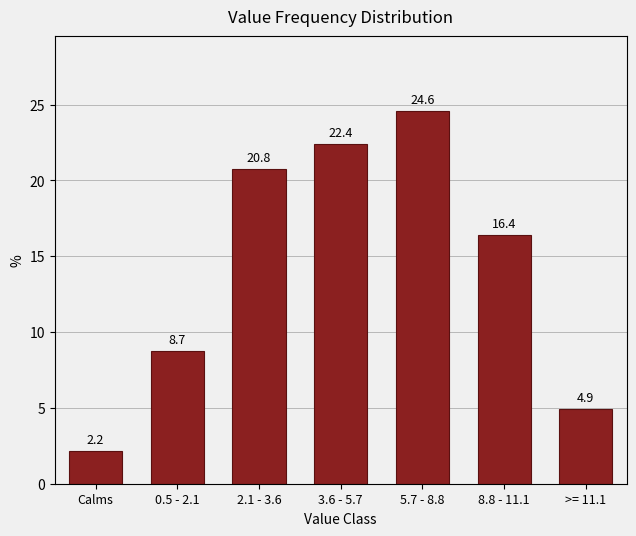

Reading right to left, transcribe all the data shown in this chart.

>= 11.1=4.9	8.8 - 11.1=16.4	5.7 - 8.8=24.6	3.6 - 5.7=22.4	2.1 - 3.6=20.8	0.5 - 2.1=8.7	Calms=2.2